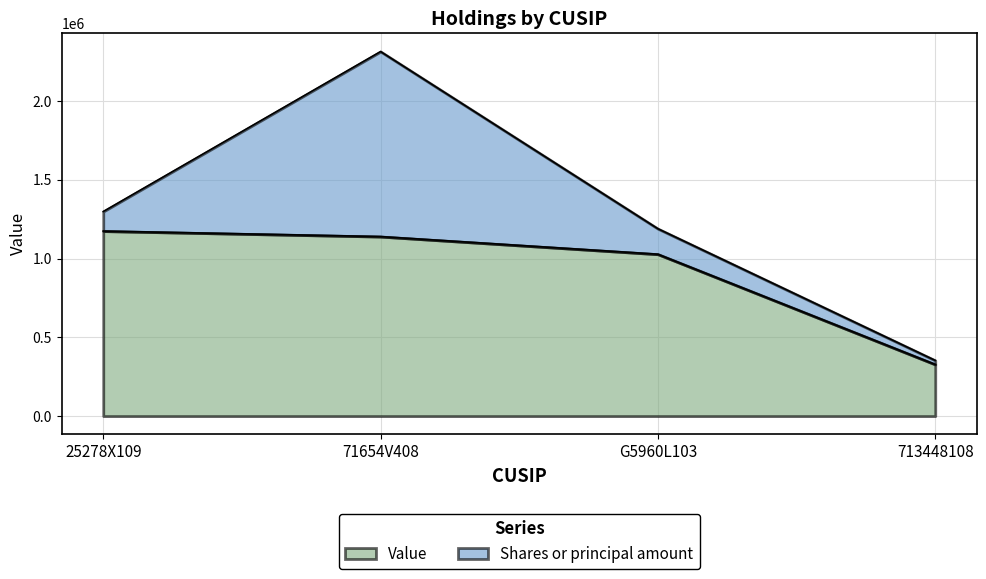

Where does the data first go above 1140000?

25278X109